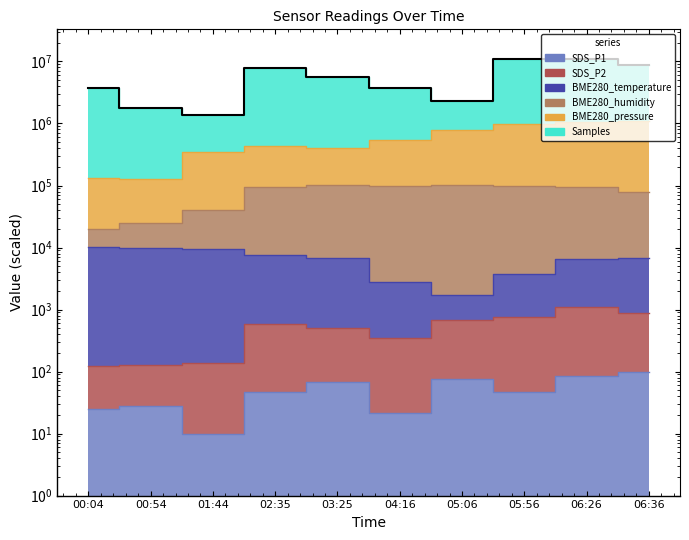

At which category is the sum across all series the highest?

06:26